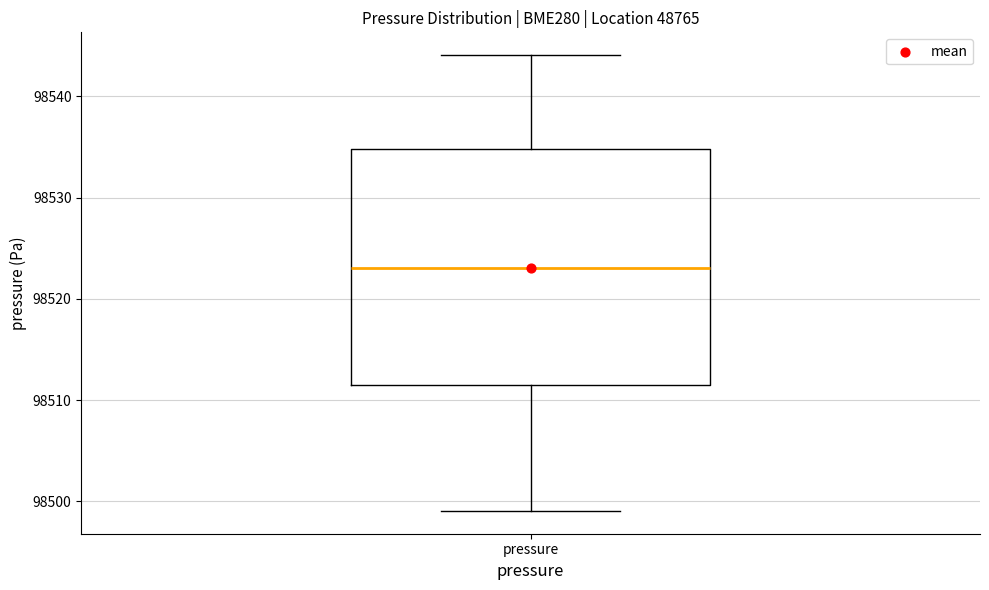

Read this box plot against the y-axis: the position of the median line, the range covered by the box, and the ends of both whiskers. The values are not printed on the chart, so give them approximately, as read against the axis.

median 98523, box 98511 to 98535, whiskers 98499 to 98544